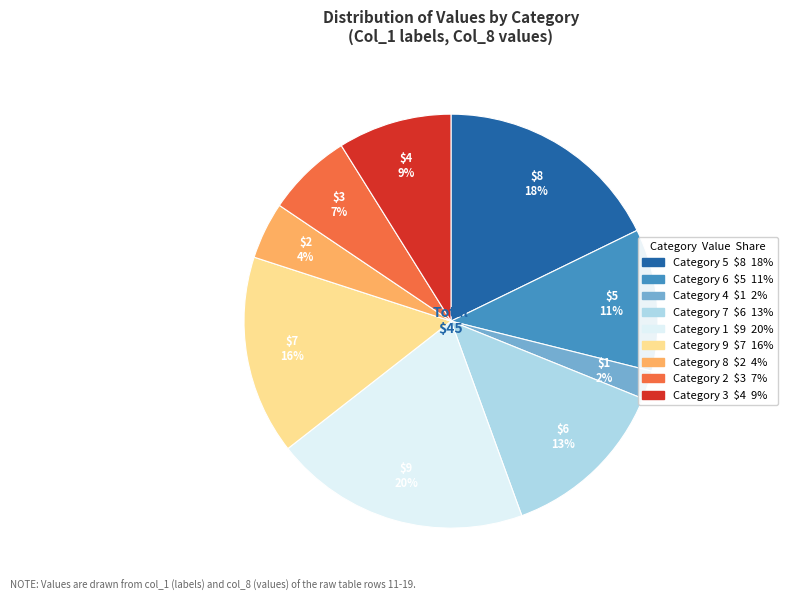

To the nearest percent, what is the average slice percentage?

11%